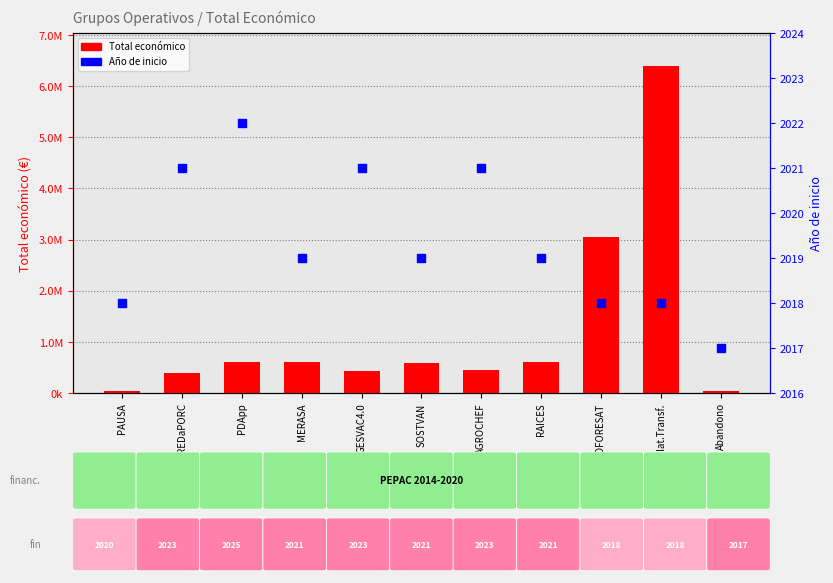

Which series has the largest Y range (max minus min)?

Total económico